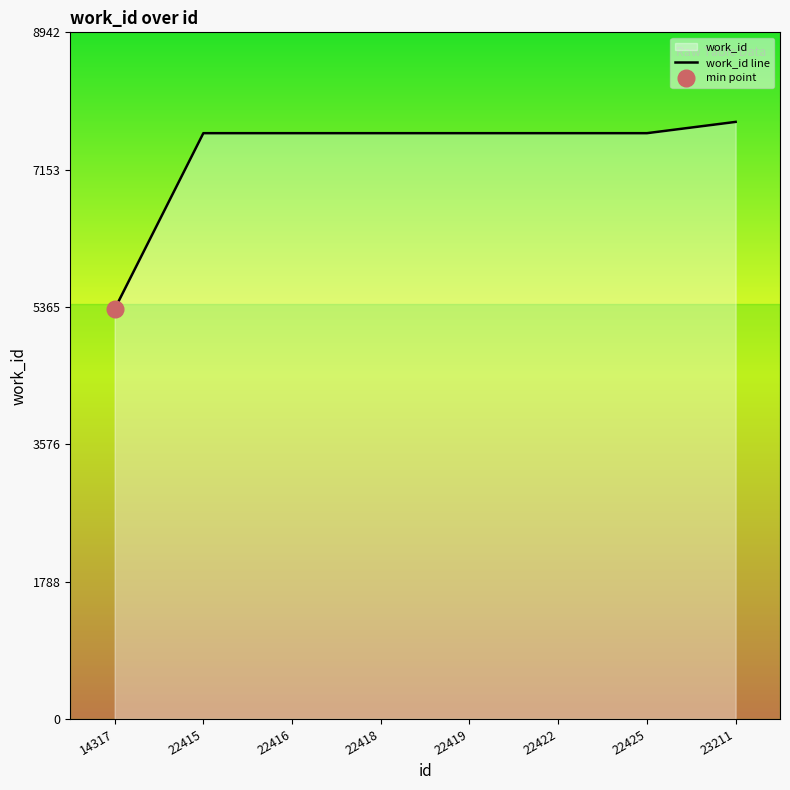

What is the value of the 7th point from the left?

7629